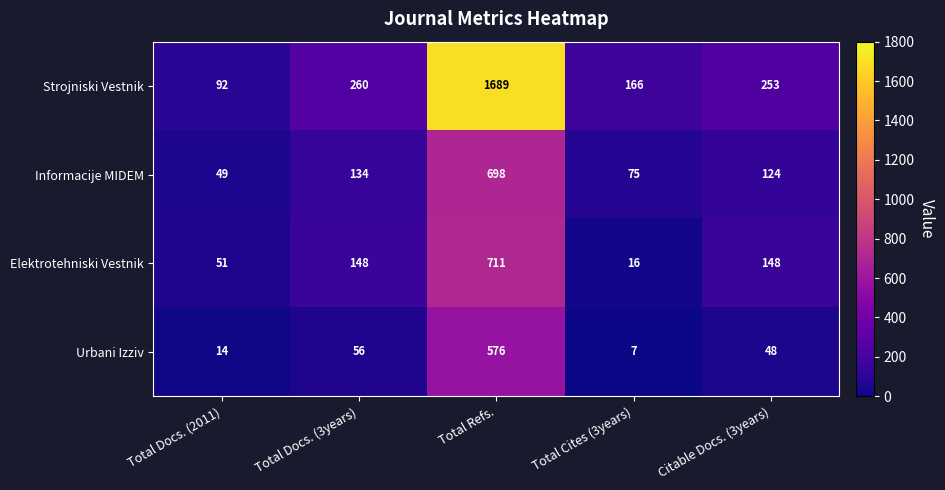

What is the greatest value displayed?

1689